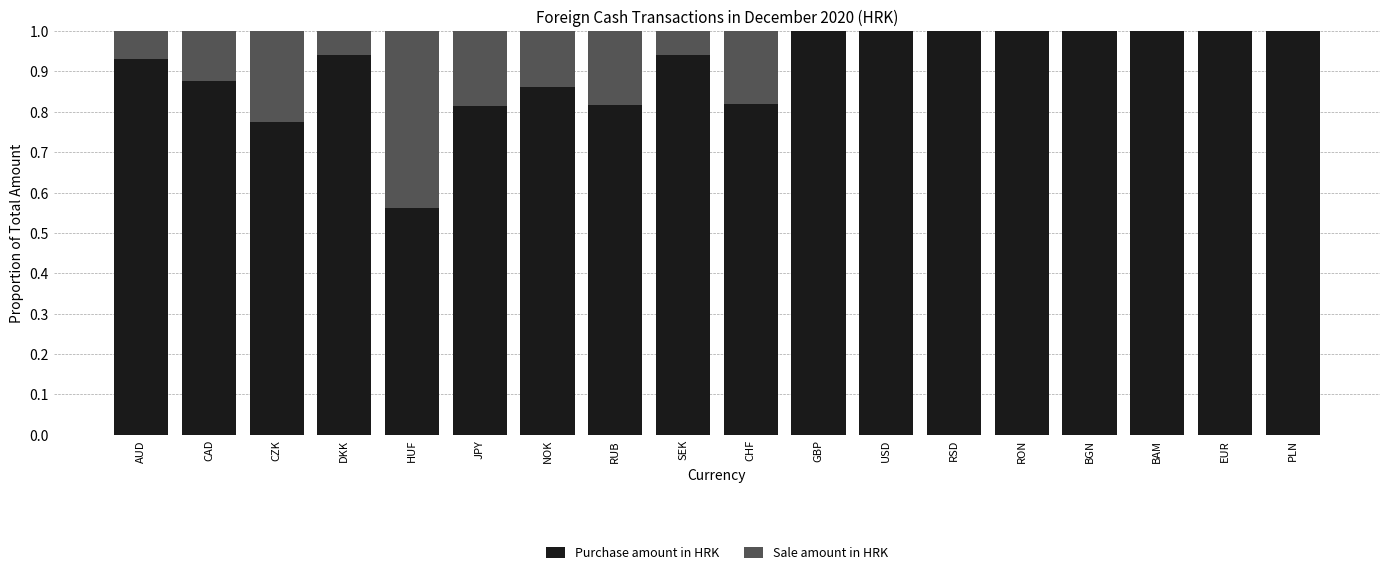

What is the maximum value for Purchase amount in HRK?

1.0